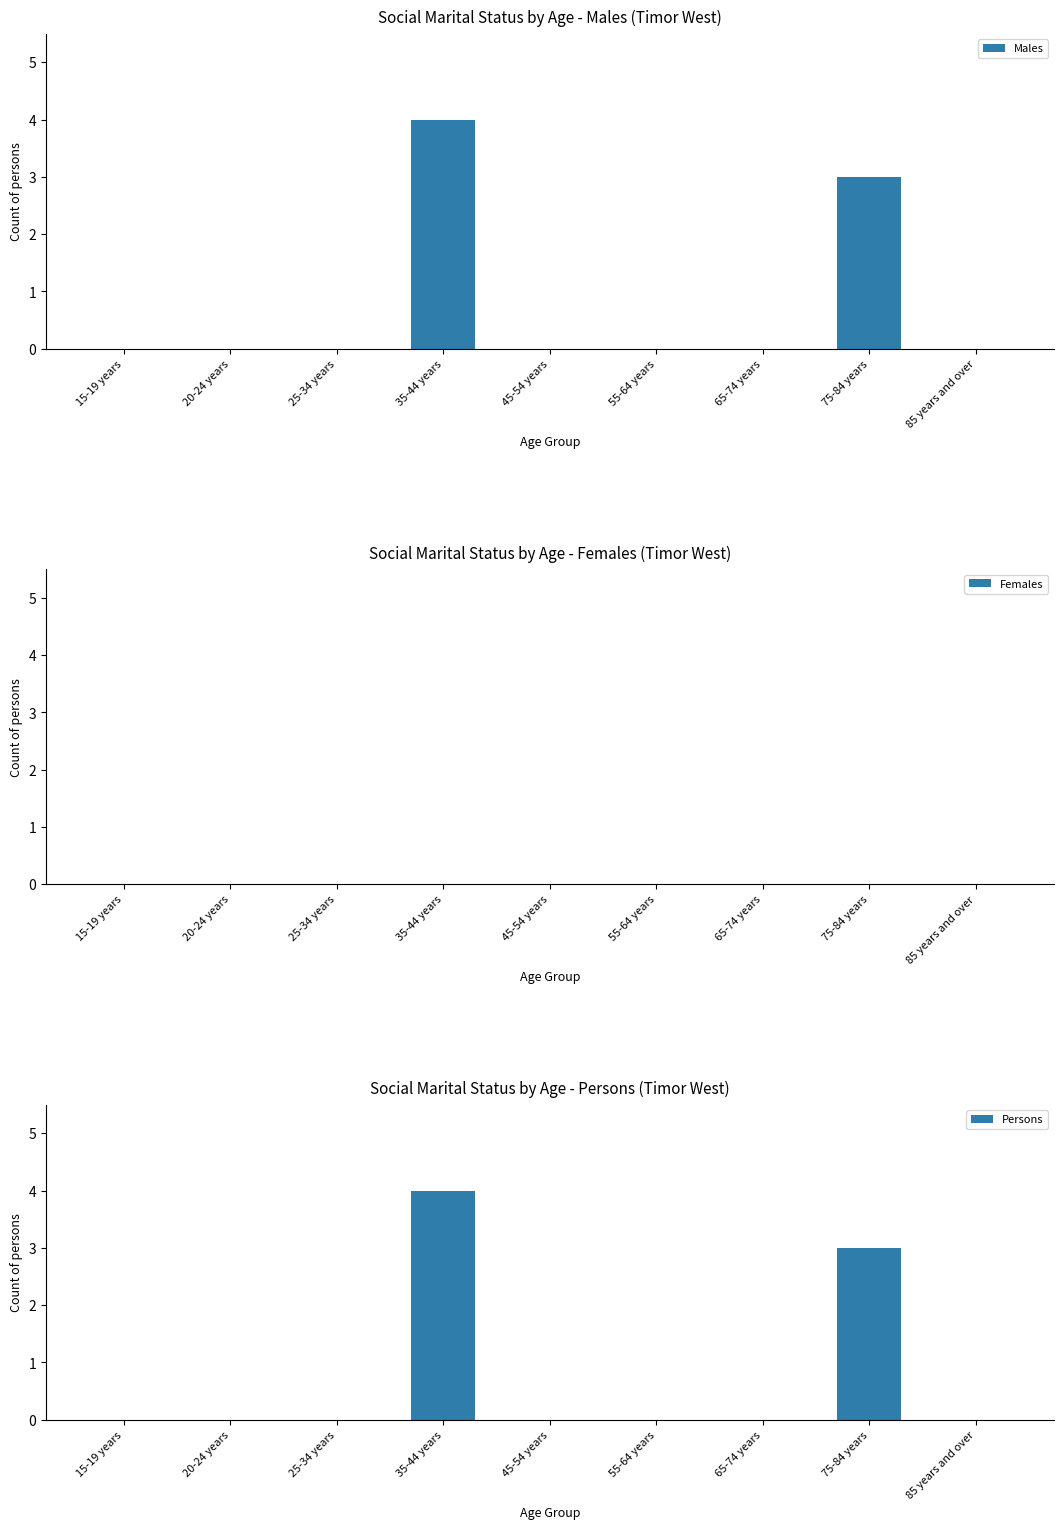

What is the greatest value displayed?

4